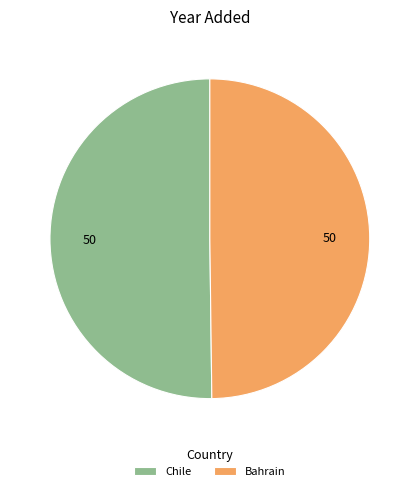

Do Chile and Bahrain together represent more than half of the pie?

Yes